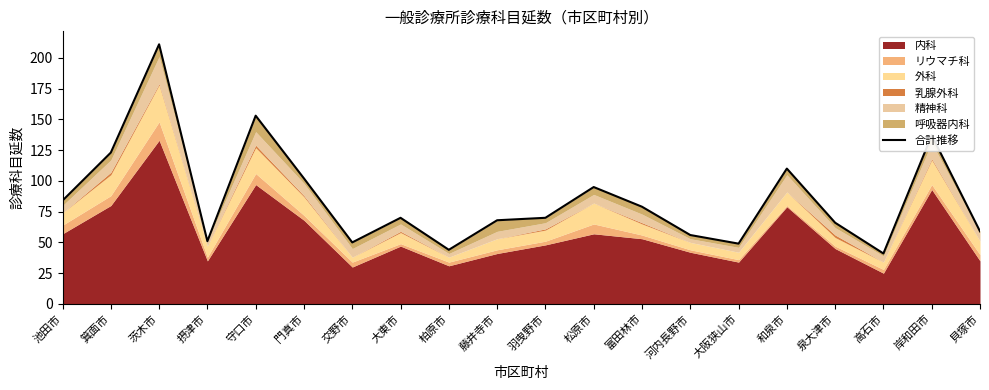

What is the label of the 11th point from the right?

藤井寺市